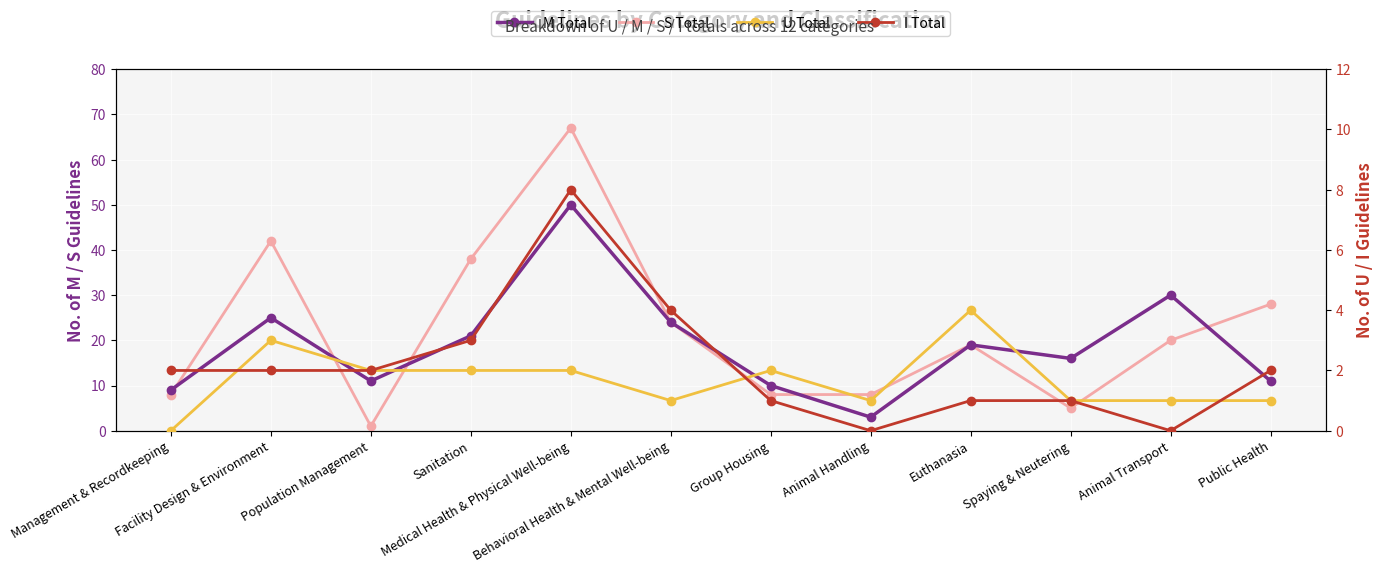

The M Total series shows 11 at Population Management. True or false?

True